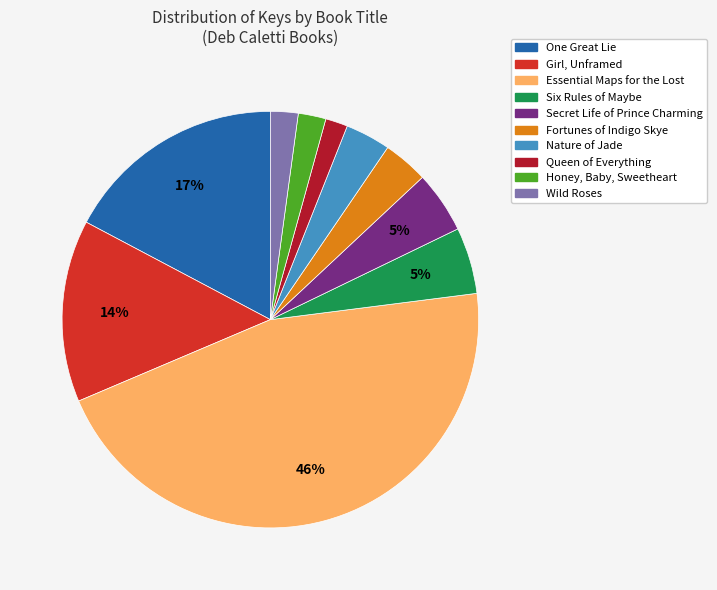

To the nearest percent, what percentage of the pie is Six Rules of Maybe?

5%